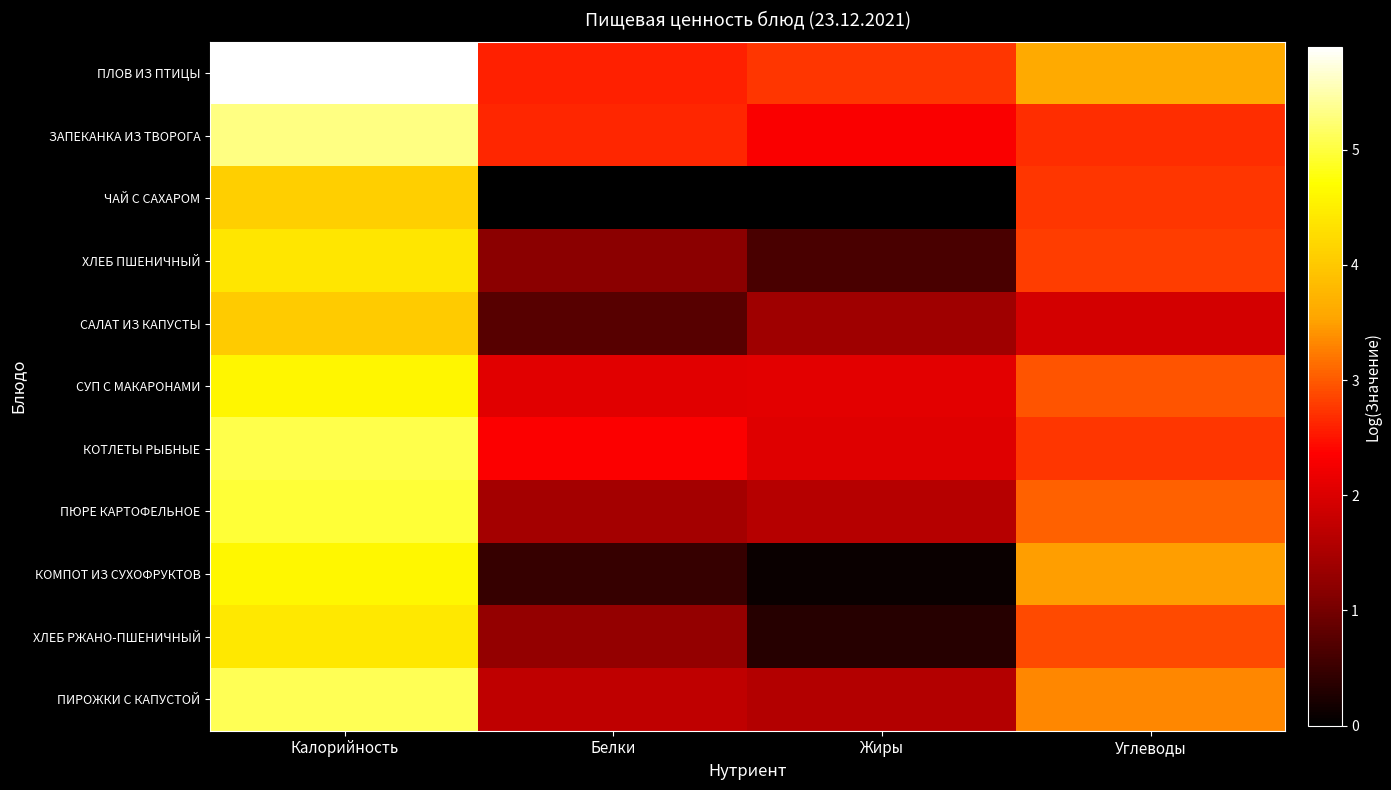

Which series has the largest total across all categories?

ПЛОВ ИЗ ПТИЦЫ